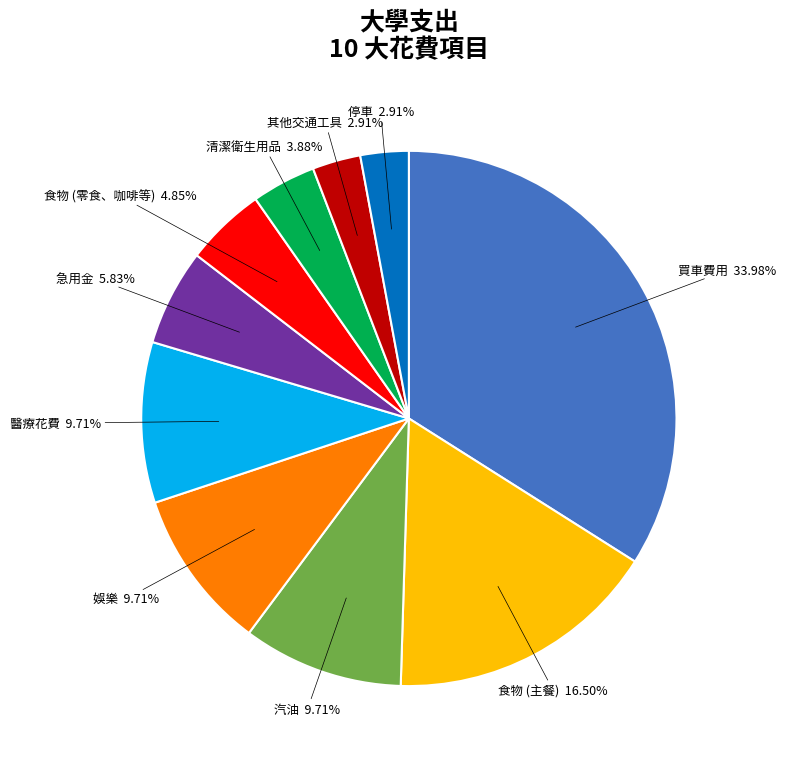

Is there a majority slice in this chart?

No